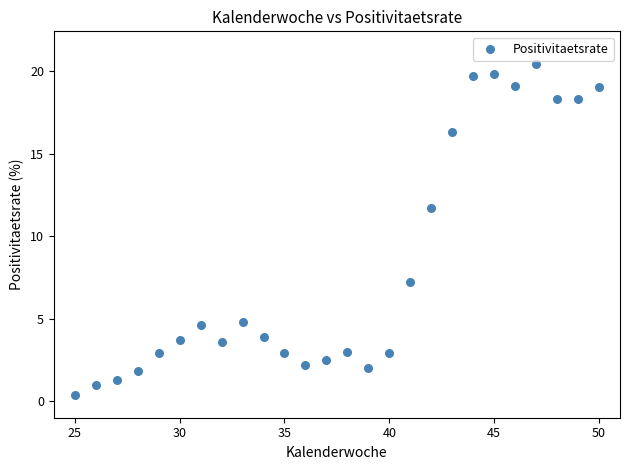

What Y value in the scatter plot is closest to 10?

11.7